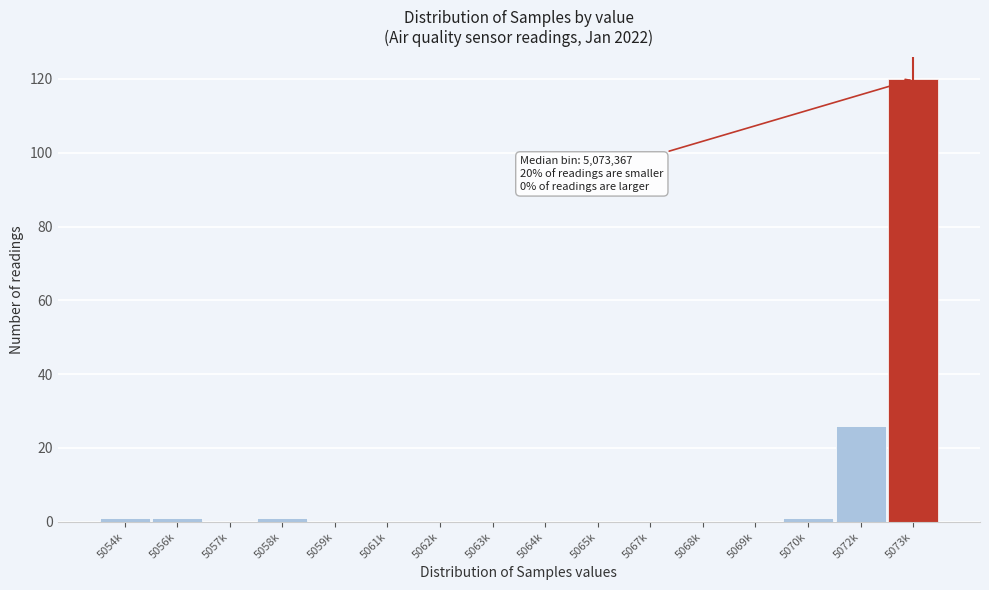

Reading left to right, list all the values displayed in this chart.

5054k=1	5056k=1	5057k=0	5058k=1	5059k=0	5061k=0	5062k=0	5063k=0	5064k=0	5065k=0	5067k=0	5068k=0	5069k=0	5070k=1	5072k=26	5073k=120